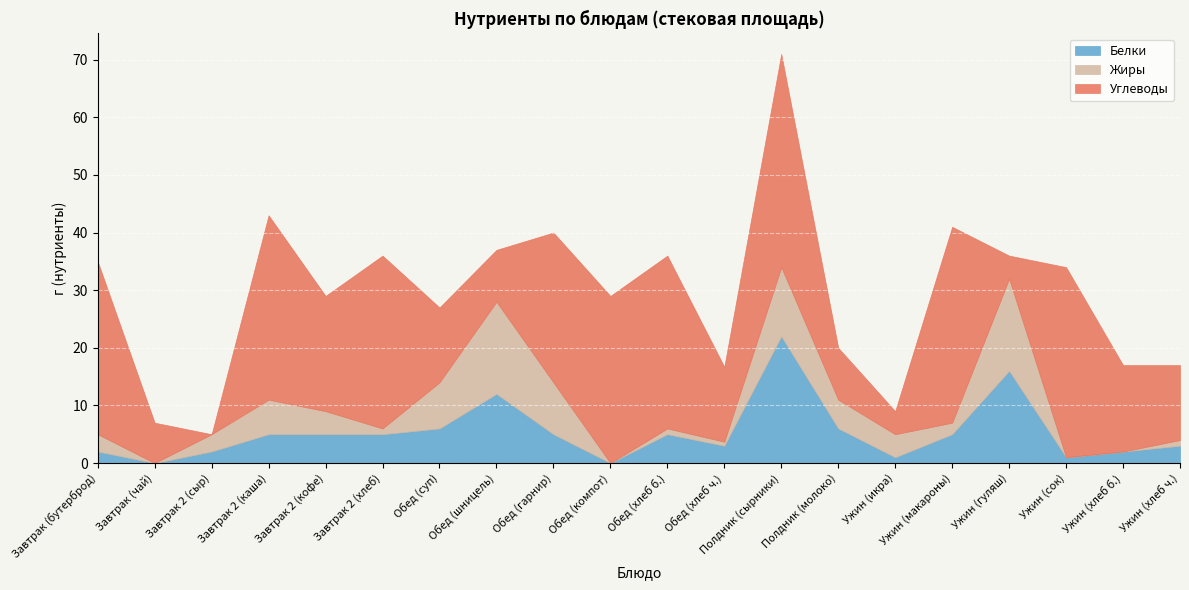

What is the maximum value for Белки?

22.0